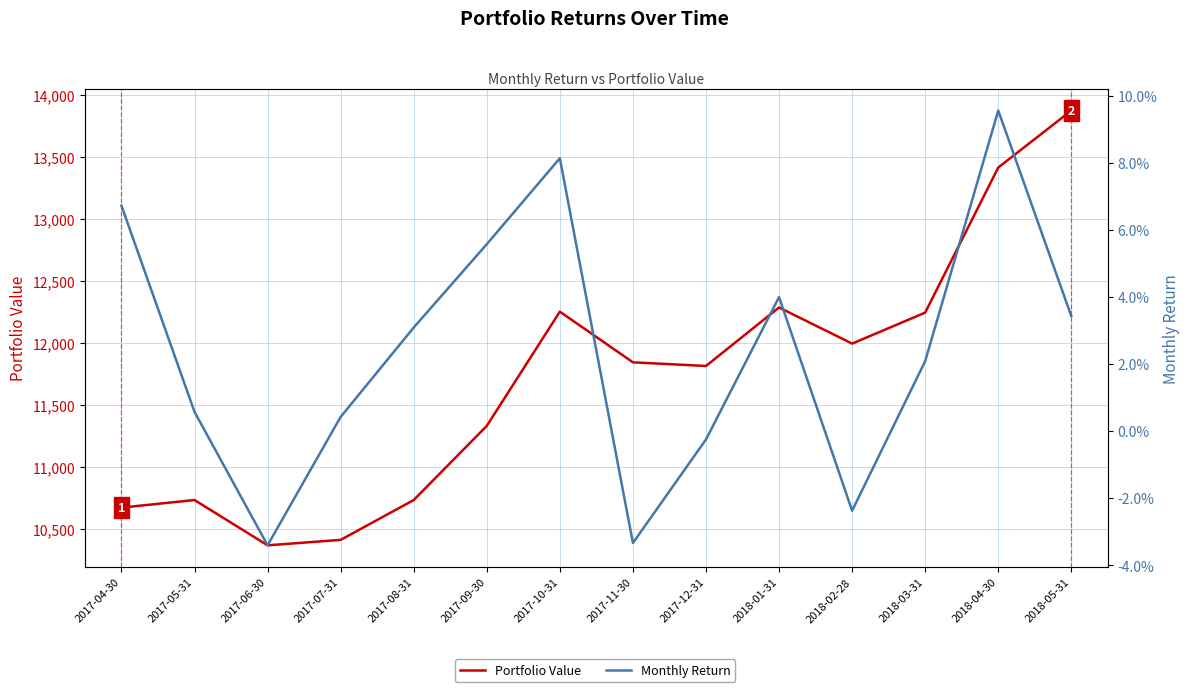

How many interior local peaks does the Monthly Return series have?

3